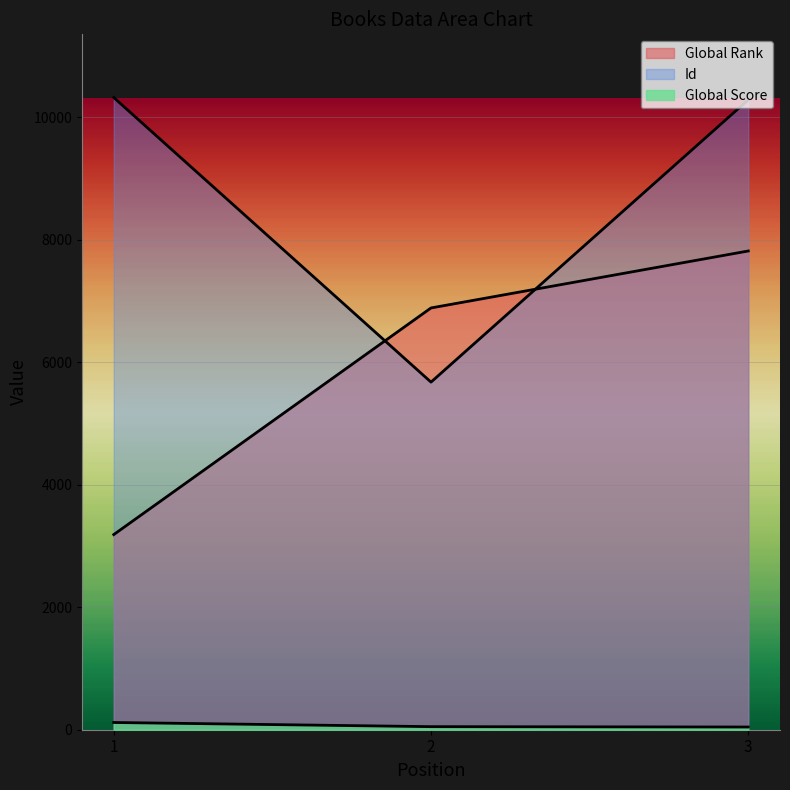

True or false: Global Rank has a value of 7816 at 3.

True